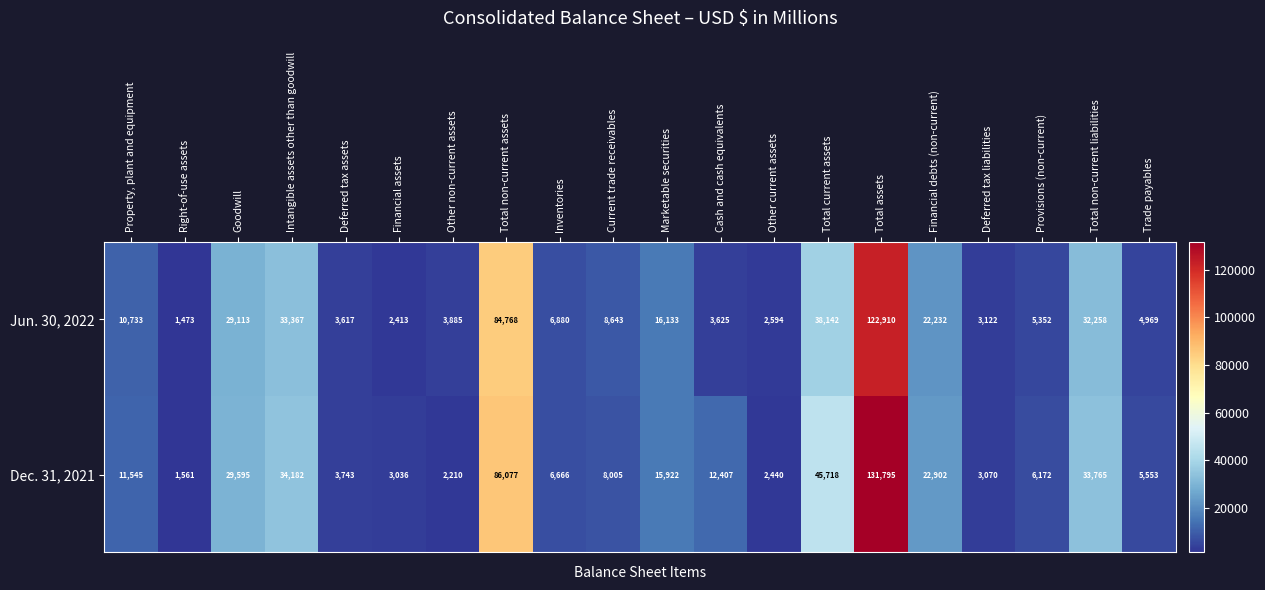

What is the approximate value of Jun. 30, 2022 at Trade payables?

4969